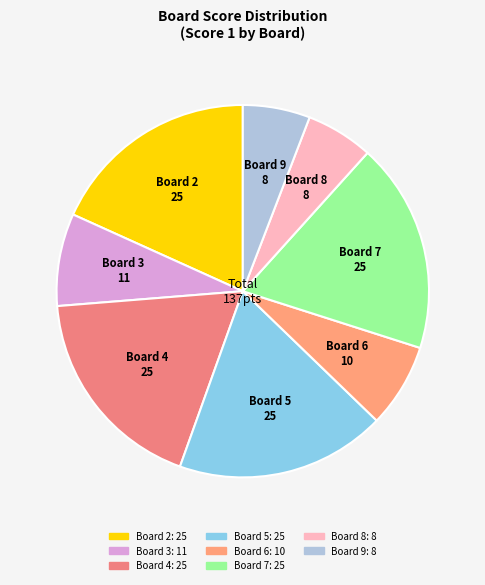

Is the sum of Board 8 and Board 2 greater than half?

No